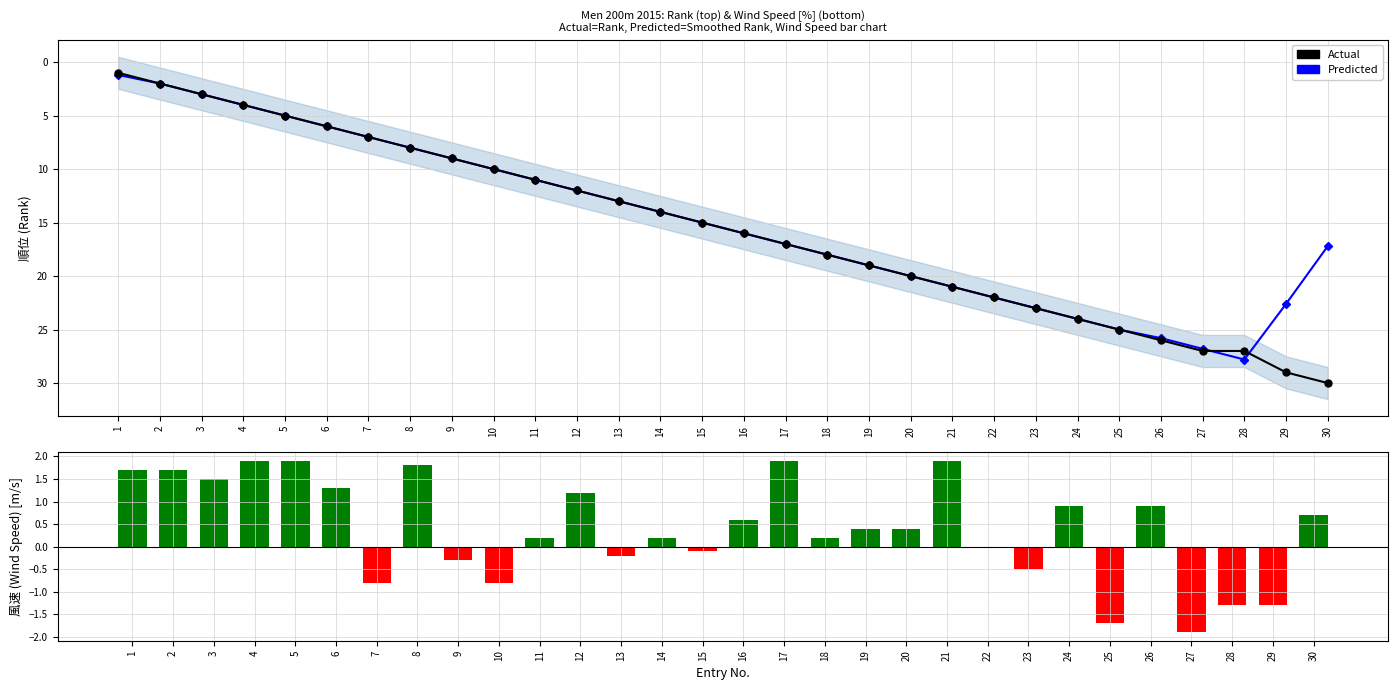

How many values in Wind Speed are below zero?

10